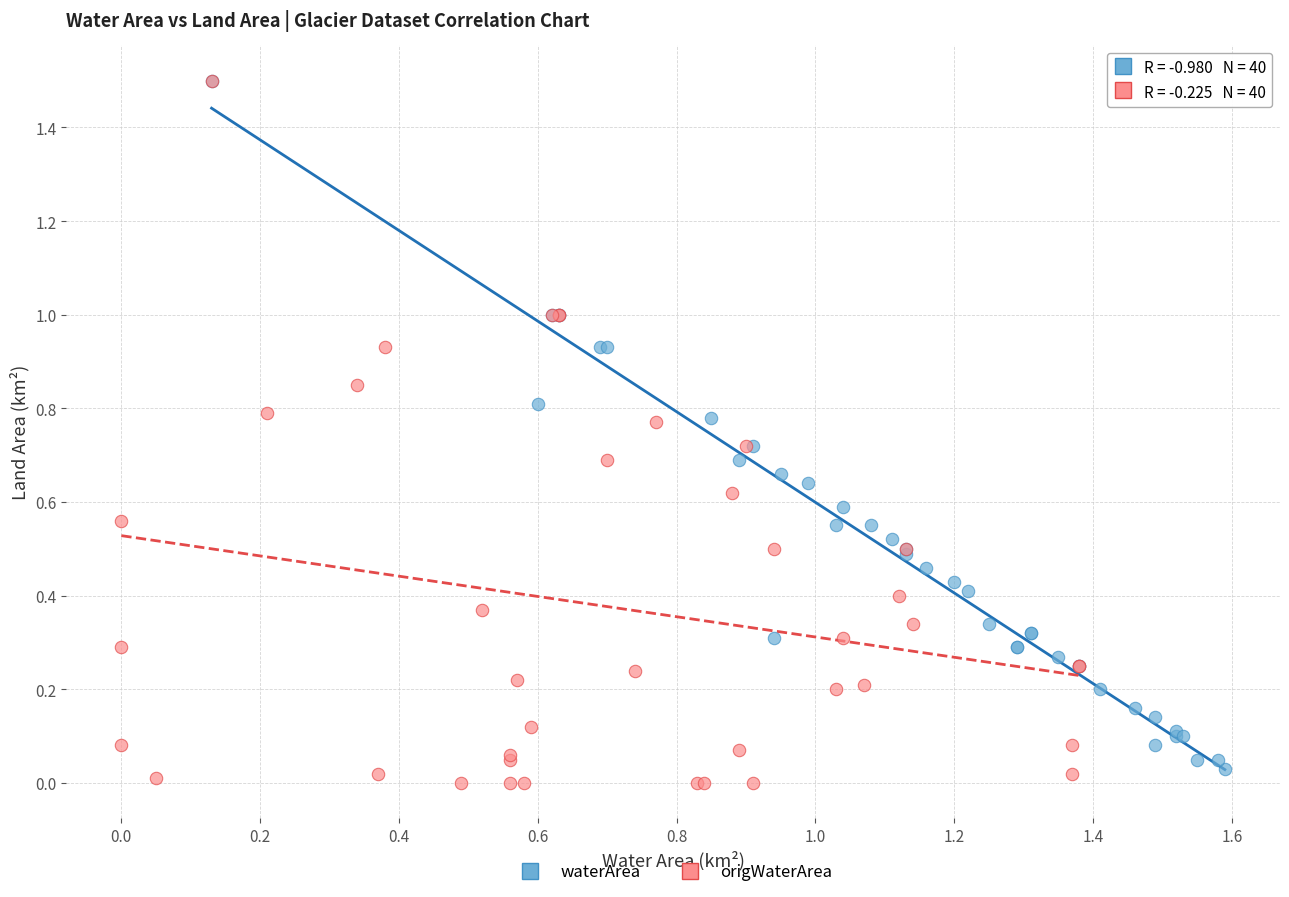

What are all the series names shown in the legend?

waterArea, origWaterArea